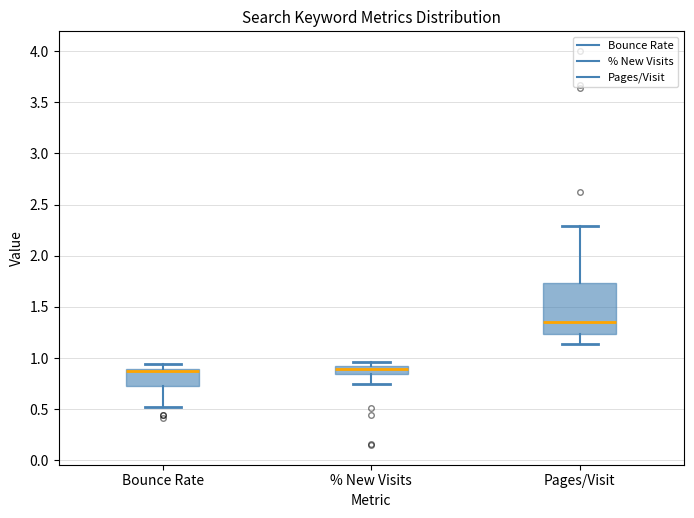

Where does the median line of the box for Bounce Rate sit on the y-axis? The values are not printed on the chart, so give them approximately, as read against the axis.

0.85